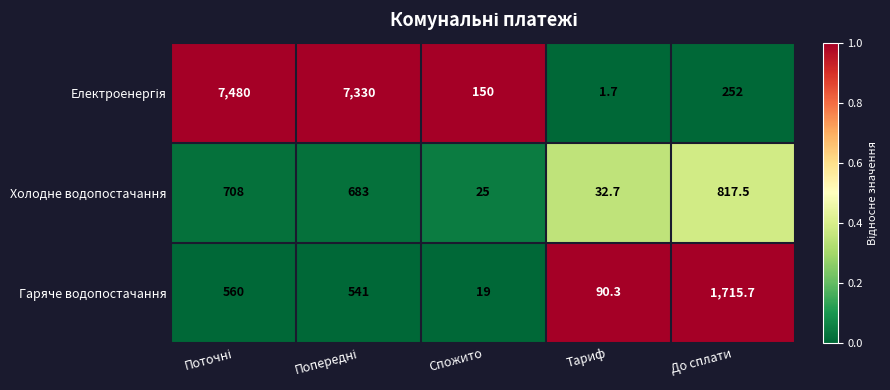

What is the average value of the Гаряче водопостачання series?

585.2